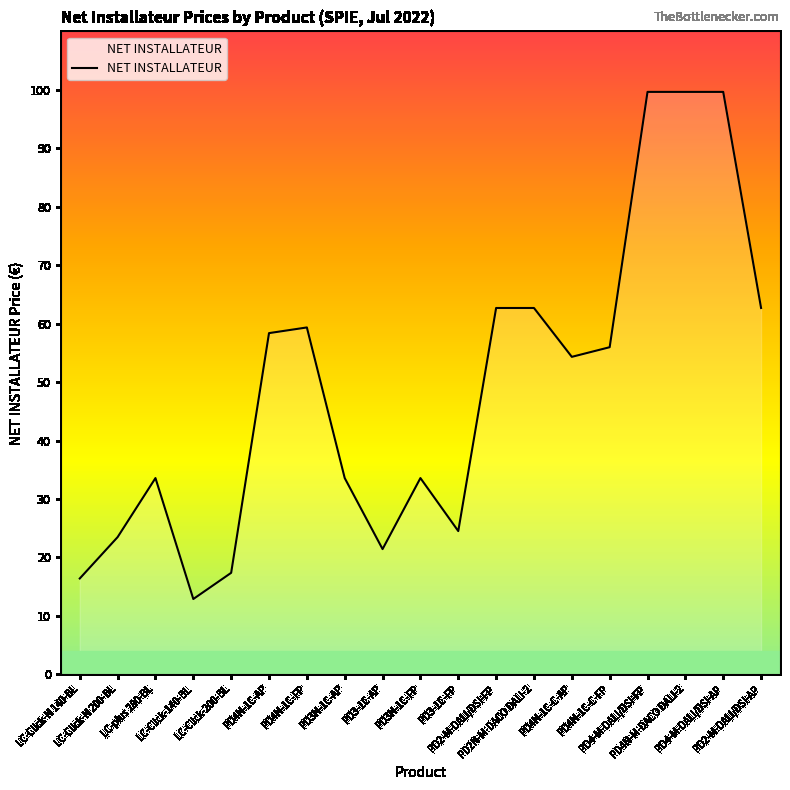

What is the difference between the maximum and minimum values?

86.8